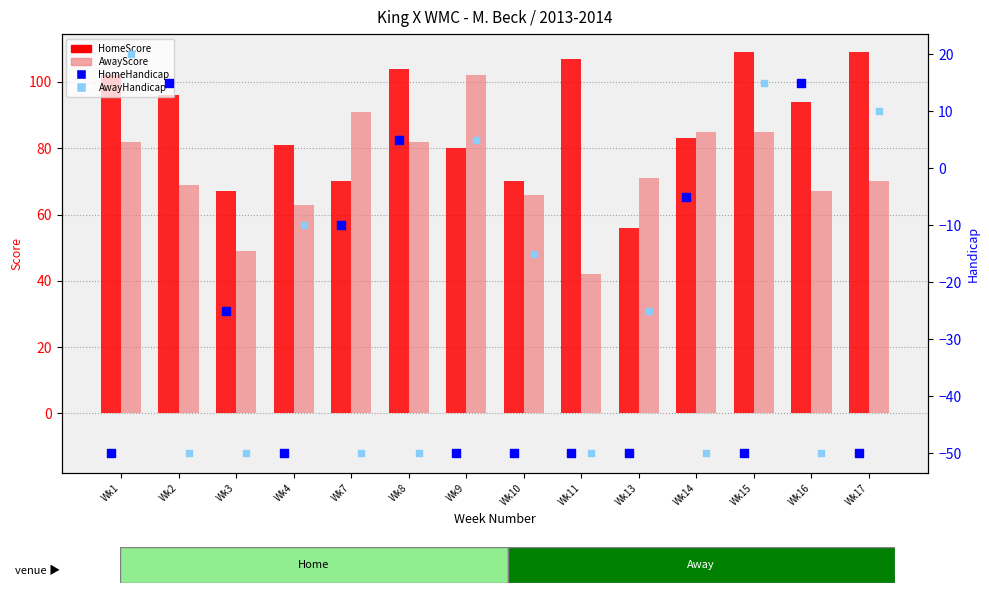

Which series contains the highest Y value?

HomeScore